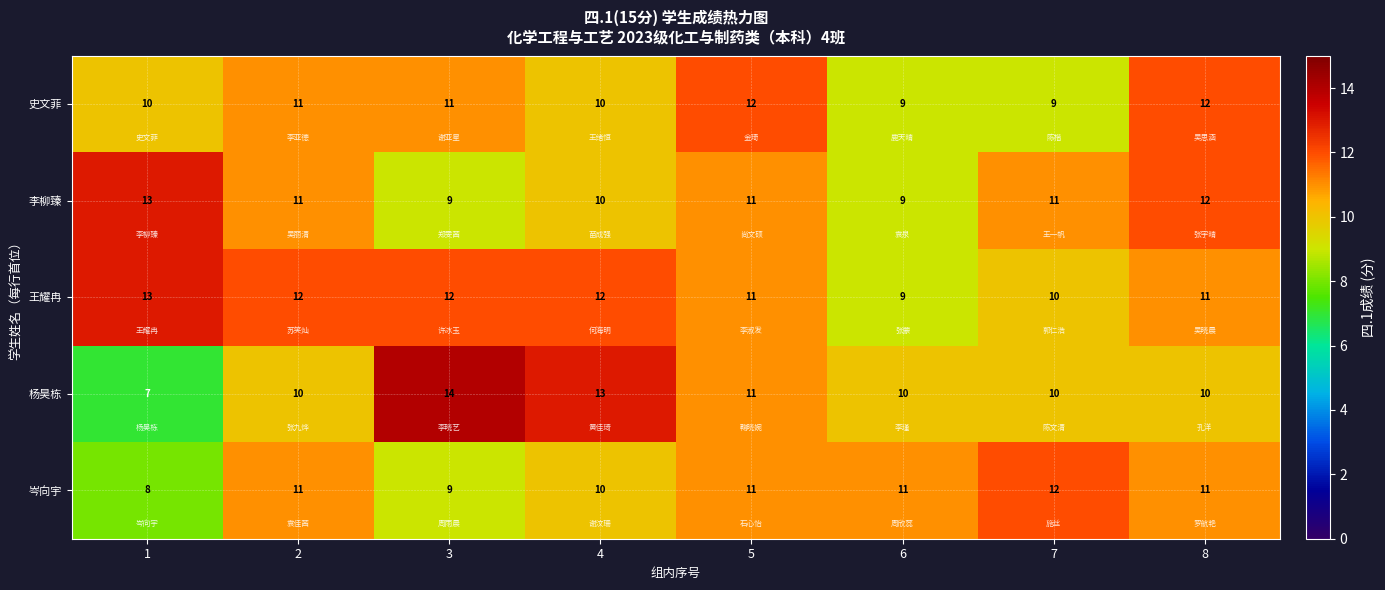

Is the value of 李柳臻 at 5 greater than the value of 史文菲 at 1?

Yes